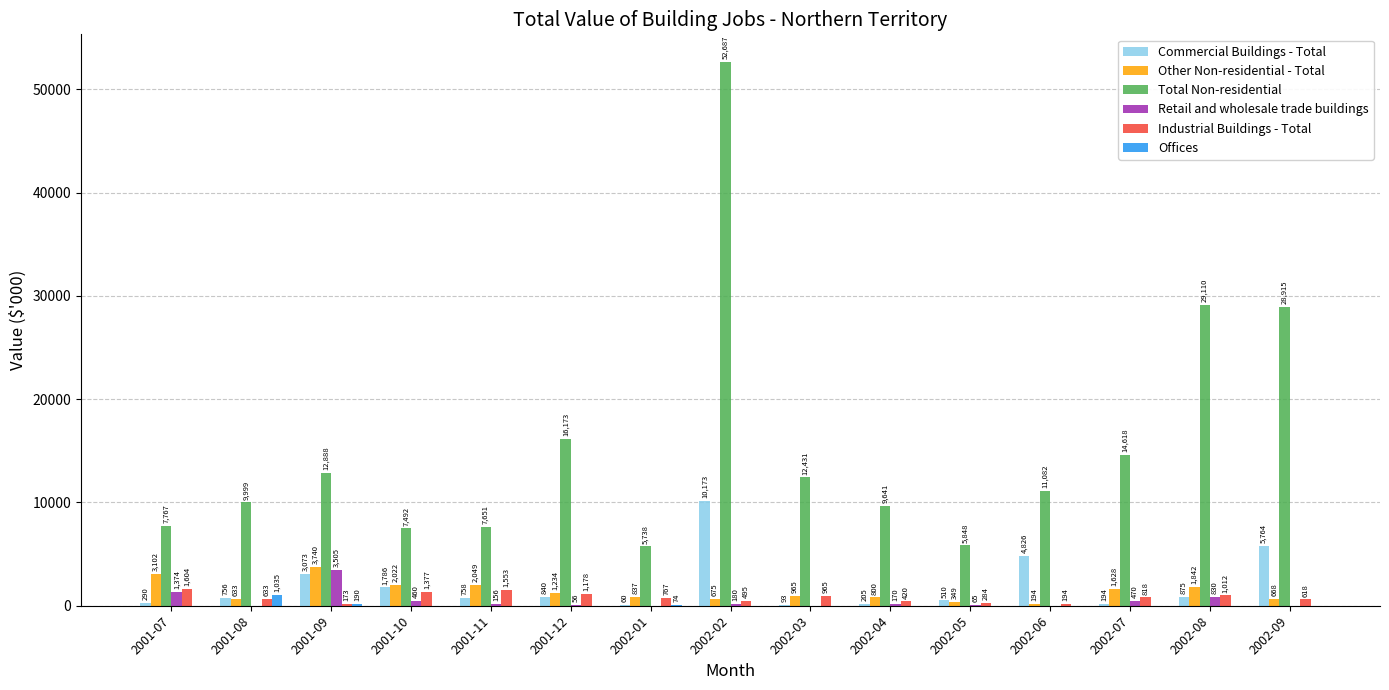

True or false: Total Non-residential has a value of 5848 at 2002-05.

True